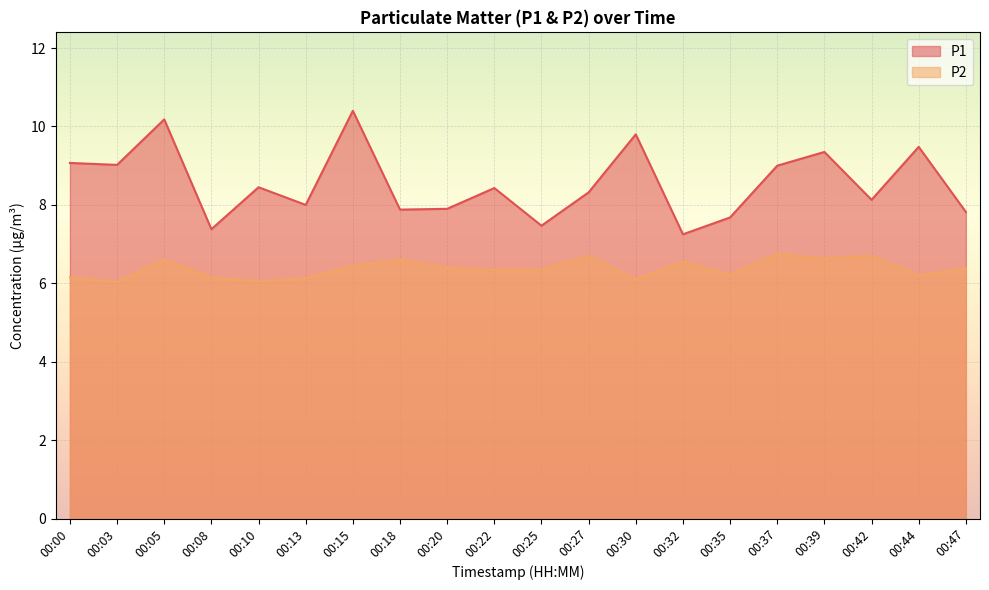

True or false: P2 has a value of 6.3 at 00:22.

True